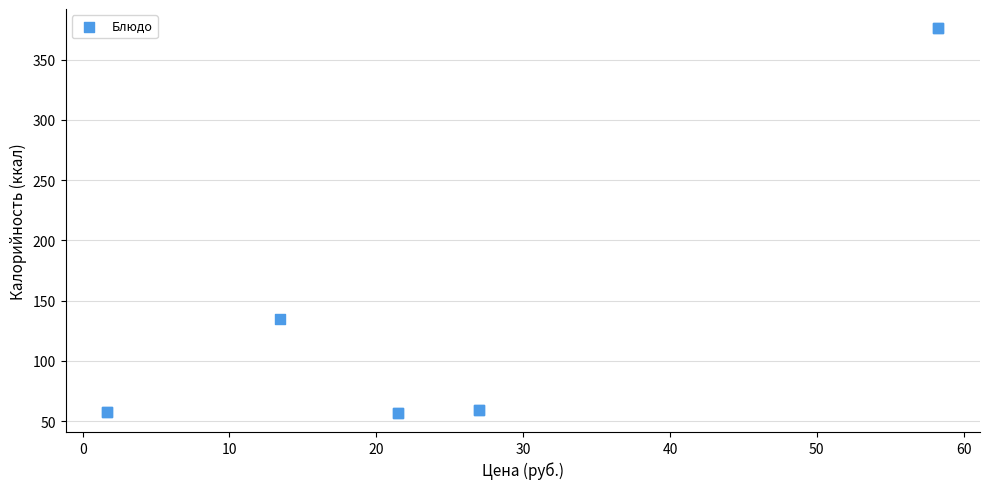

What Y value in the scatter plot is closest to 216?

135